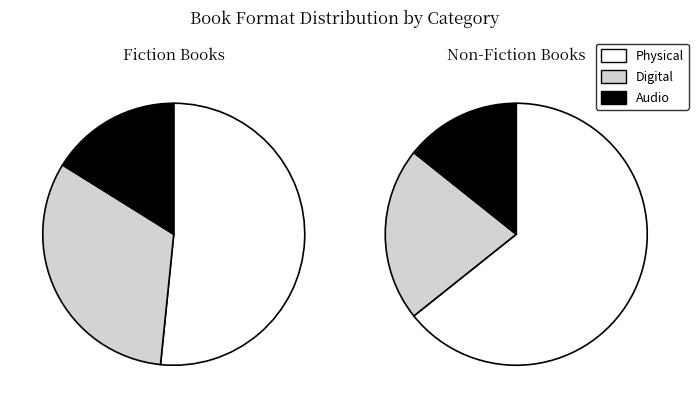

Is it true that eBook is 34% of the pie?

False